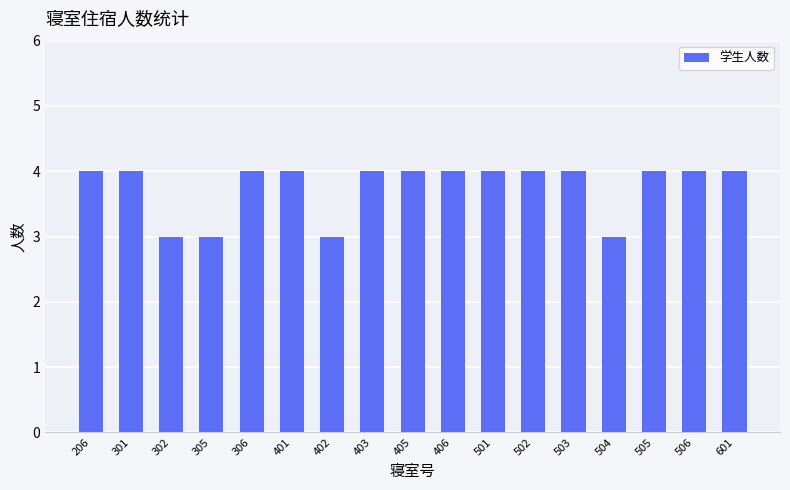

What is the change in value from 305 to 502?

+1